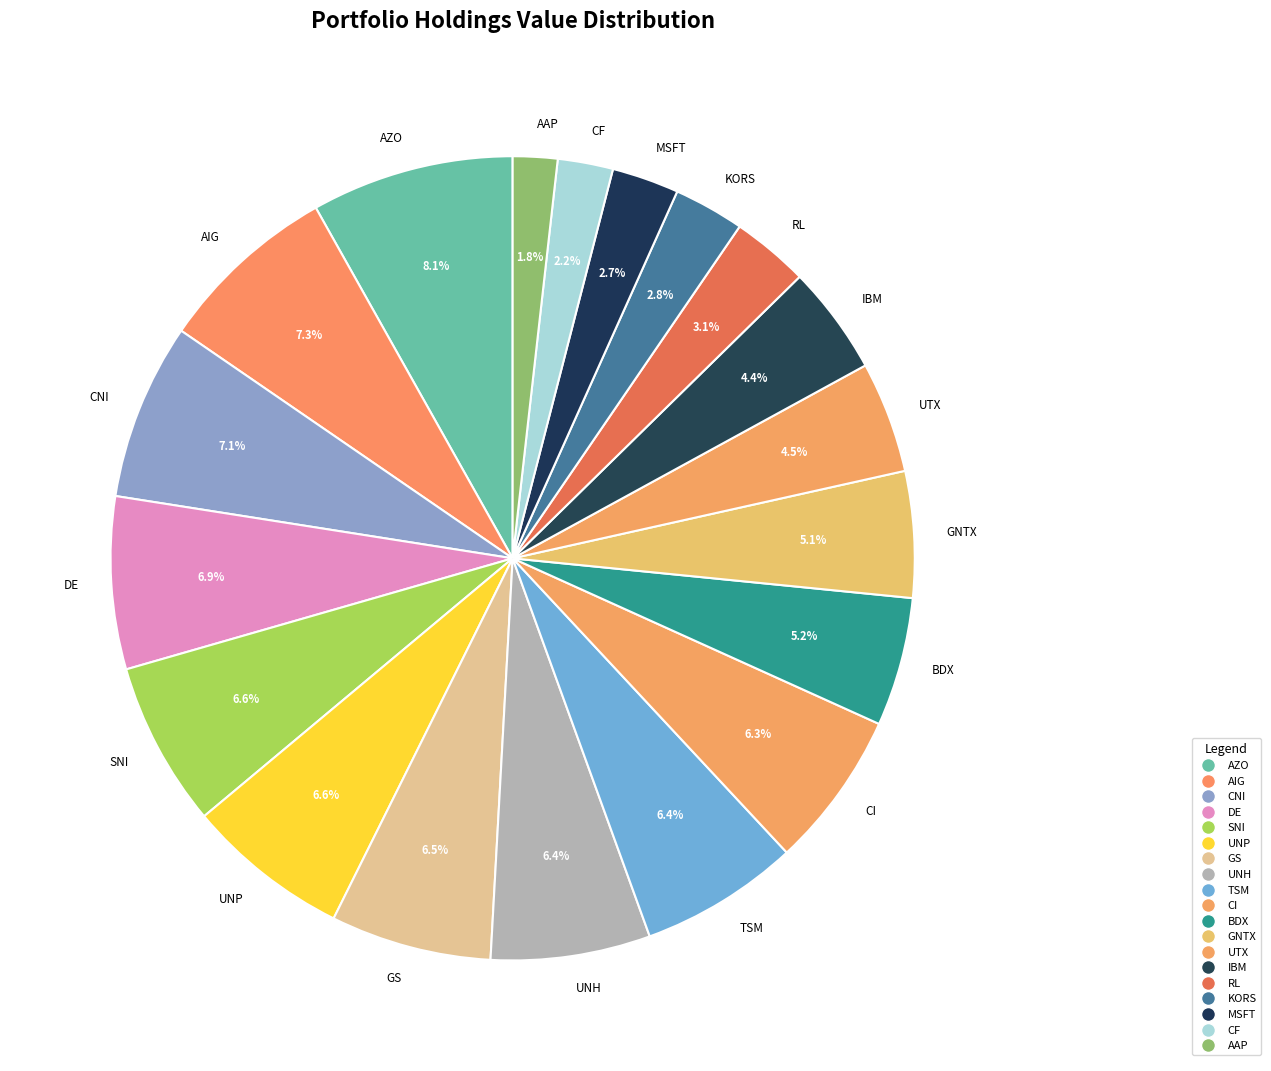

How many segments does this pie chart have?

19